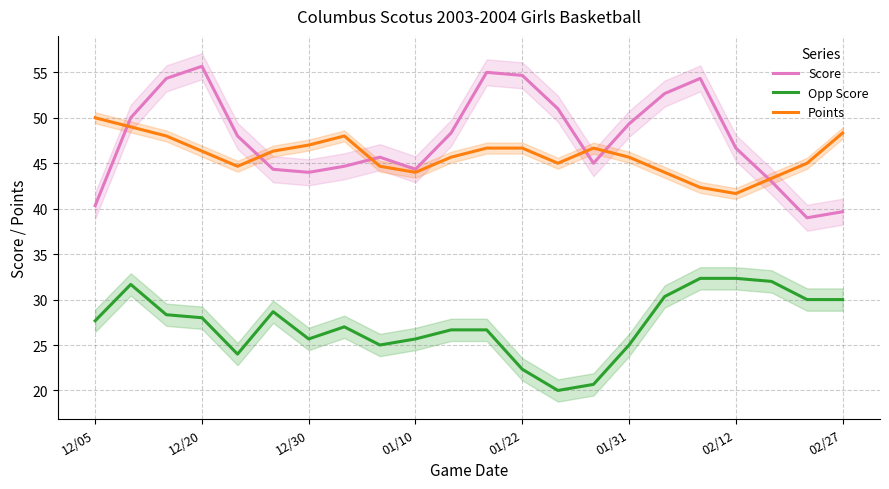

At 11, list the series in order from smallest to largest.

Opp Score, Points, Score